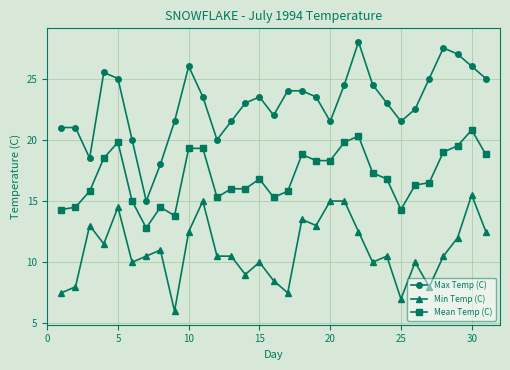

Which series has the widest spread of values?

Max Temp (C)